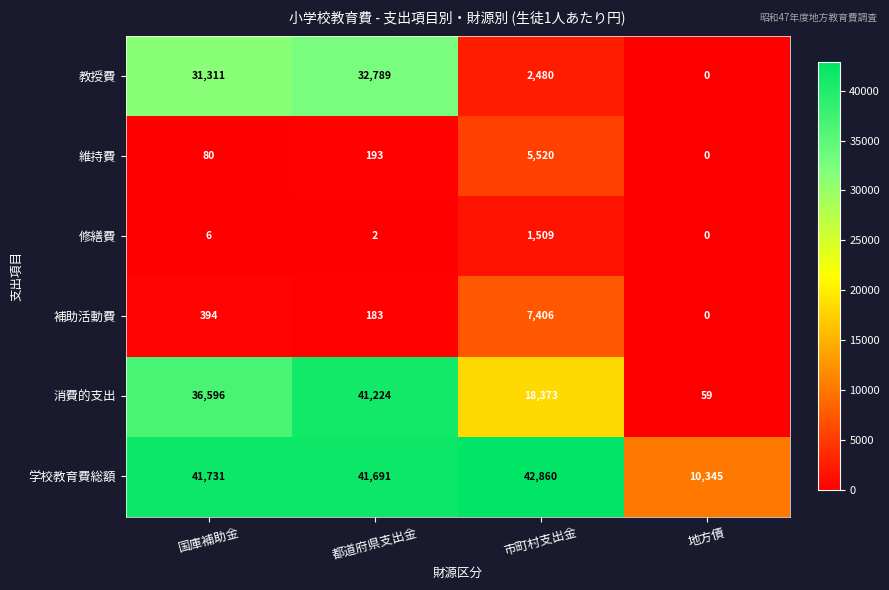

At how many categories does at least one series exceed 23625?

3